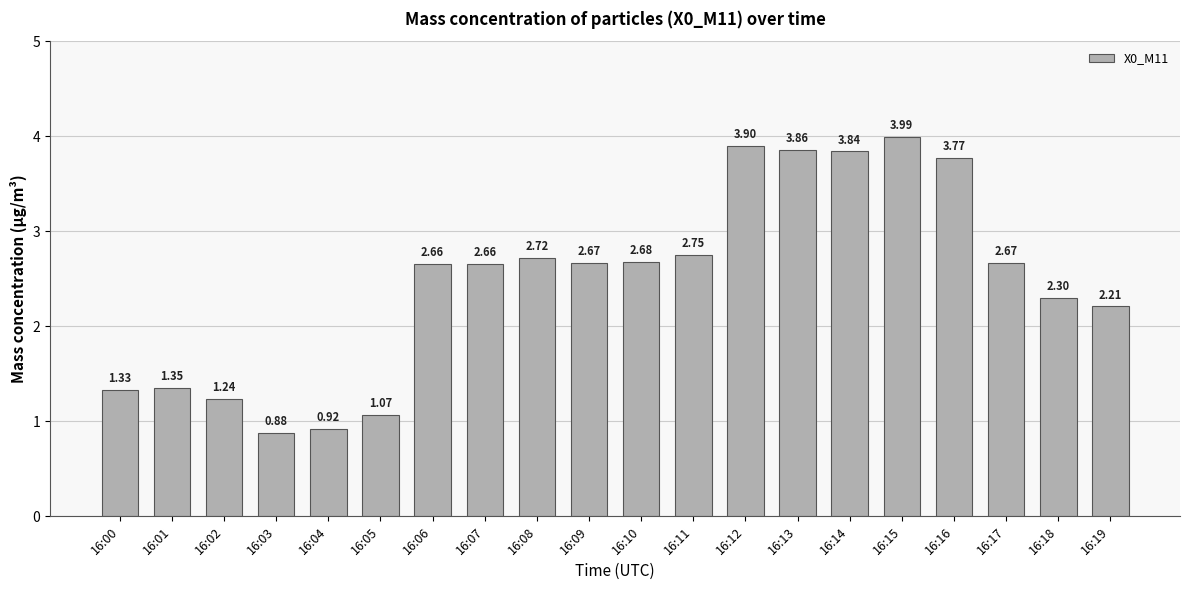

What is the sum of all values?

49.5